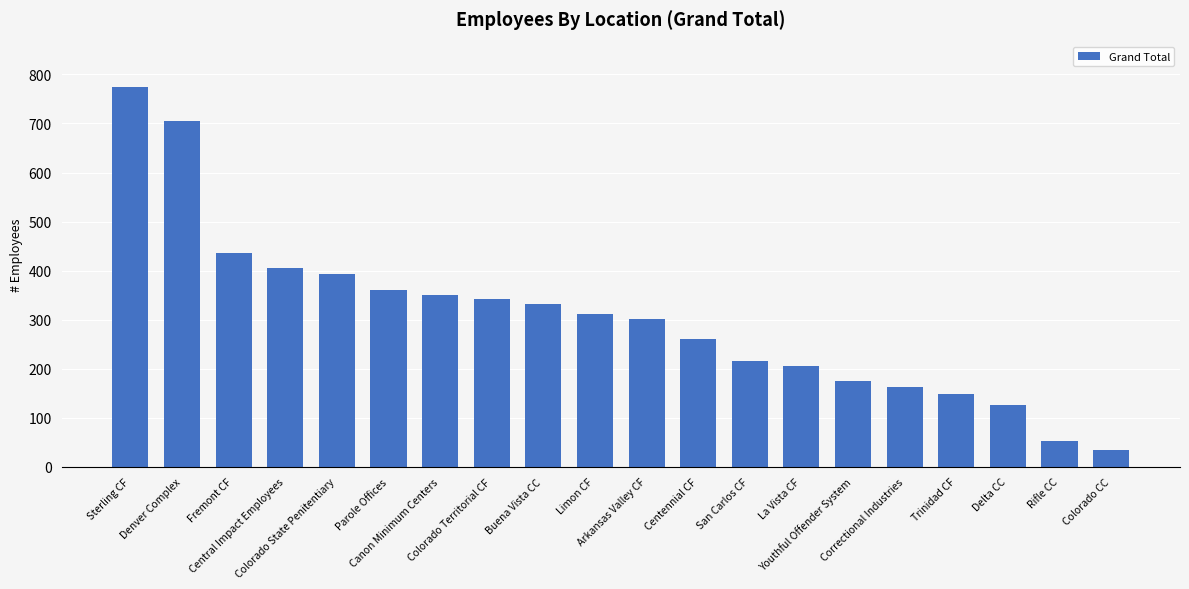

What is the ratio of the value at Rifle CC to the value at Canon Minimum Centers?

0.2